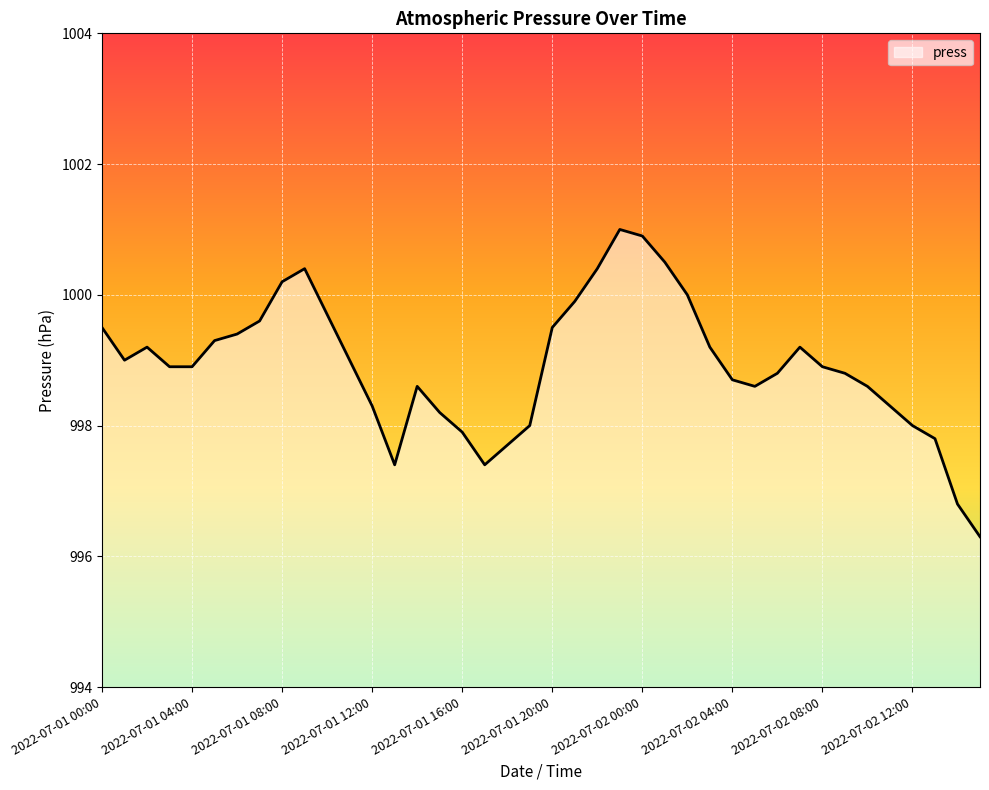

What is the smallest value displayed?

996.3